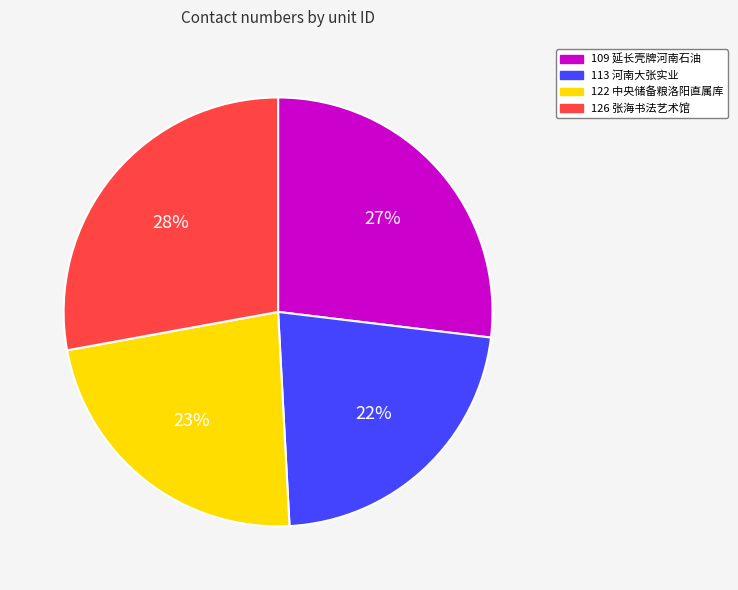

How many segments does this pie chart have?

4